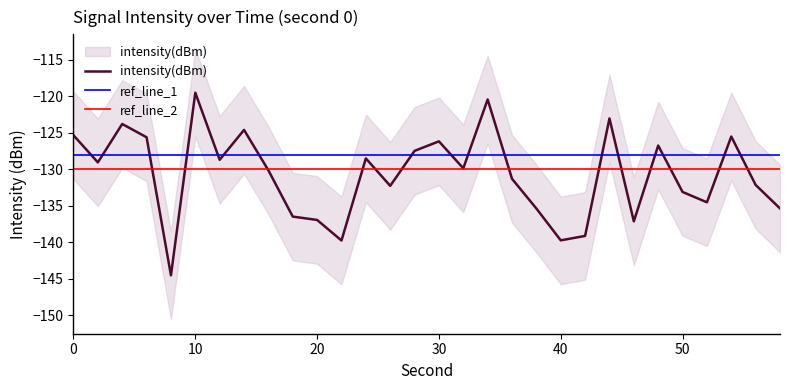

Reading left to right, what are all the values shown in this chart?

intensity(dBm): -125.3	-129.0	-123.8	-125.6	-144.5	-119.5	-128.7	-124.6	-130.1	-136.5	-136.9	-139.7	-128.5	-132.2	-127.5	-126.2	-129.8	-120.4	-131.3	-135.4	-139.7	-139.1	-123.0	-137.1	-126.7	-133.1	-134.5	-125.5	-132.1	-135.3
upper_band: -119.3	-123.0	-117.8	-119.6	-138.5	-113.5	-122.7	-118.6	-124.1	-130.5	-130.9	-133.7	-122.5	-126.2	-121.5	-120.2	-123.8	-114.4	-125.3	-129.4	-133.7	-133.1	-117.0	-131.1	-120.7	-127.1	-128.5	-119.5	-126.1	-129.3
lower_band: -131.3	-135.0	-129.8	-131.6	-150.5	-125.5	-134.7	-130.6	-136.1	-142.5	-142.9	-145.7	-134.5	-138.2	-133.5	-132.2	-135.8	-126.4	-137.3	-141.4	-145.7	-145.1	-129.0	-143.1	-132.7	-139.1	-140.5	-131.5	-138.1	-141.3